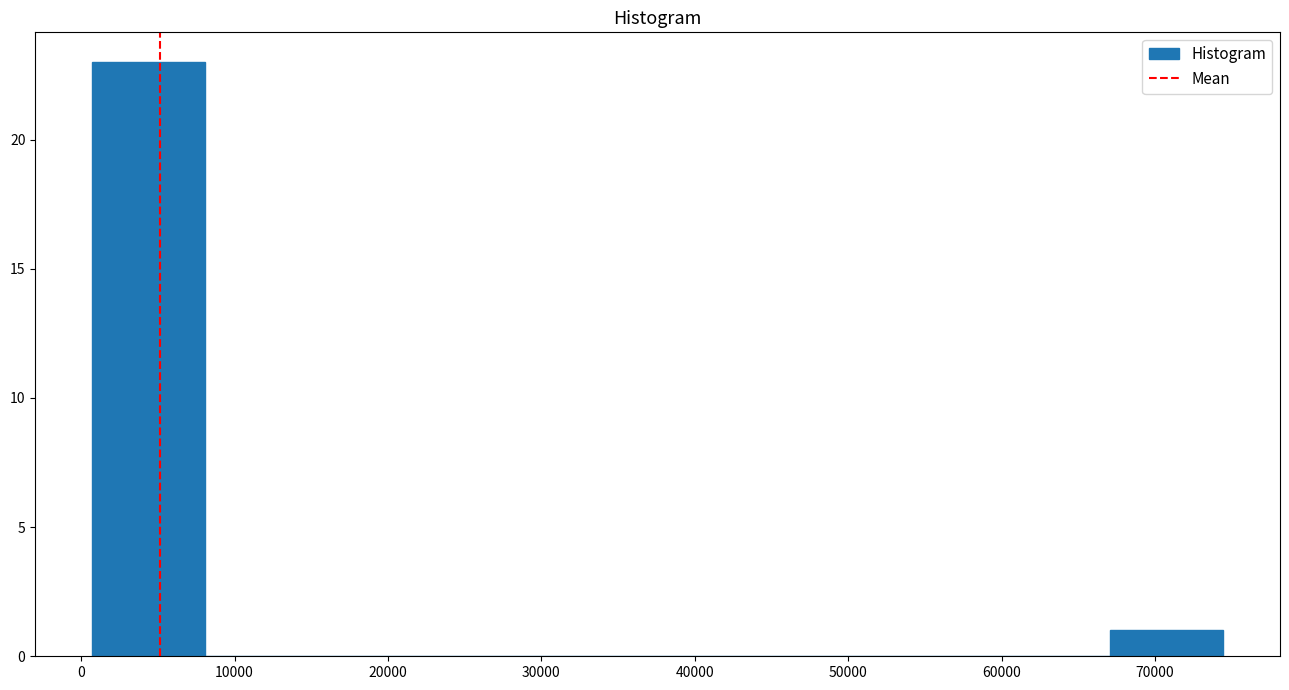

Reading left to right, list every bar in this chart as the range it spans on the x-axis followed by its height. Neither the bar edges nor the heights are printed on the chart, so give them approximately, as read against the axes.

1000 to 8000: 23
8000 to 15000: 0
15000 to 23000: 0
23000 to 30000: 0
30000 to 38000: 0
38000 to 45000: 0
45000 to 52000: 0
52000 to 60000: 0
60000 to 67000: 0
67000 to 74000: 1